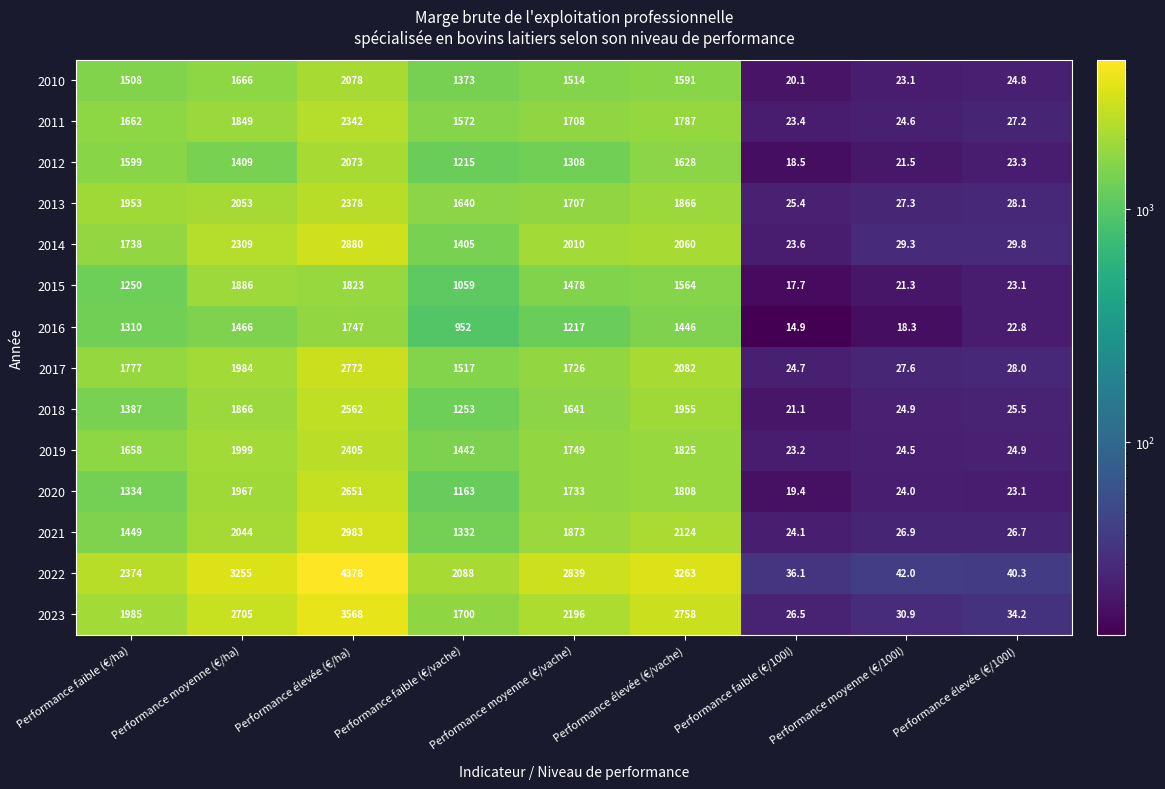

What is the difference between the maximum and minimum values in the 2022 series?

4341.9